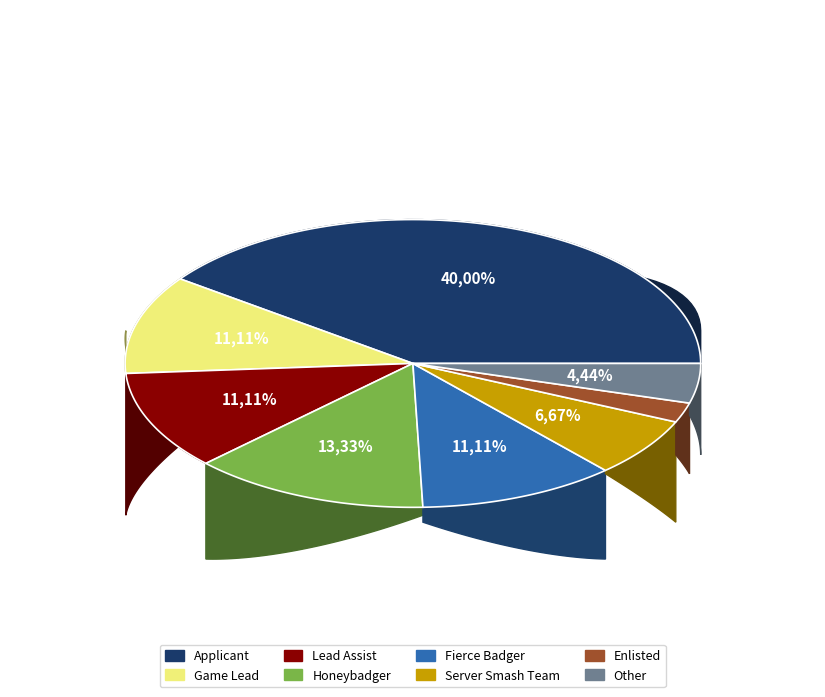

What is the change in value from Honeybadger to Other?

-4